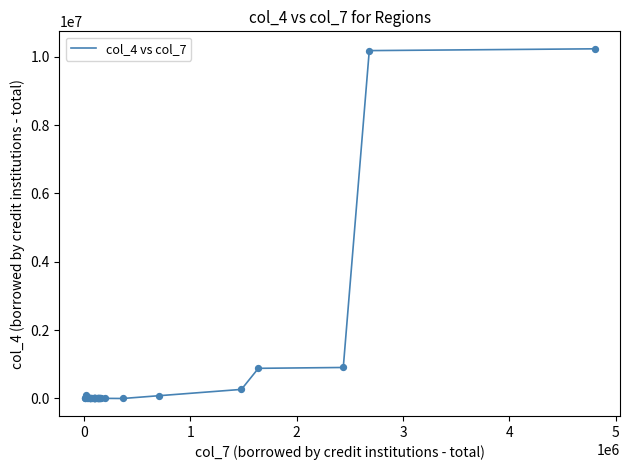

What is the maximum value shown in the chart?

10233602